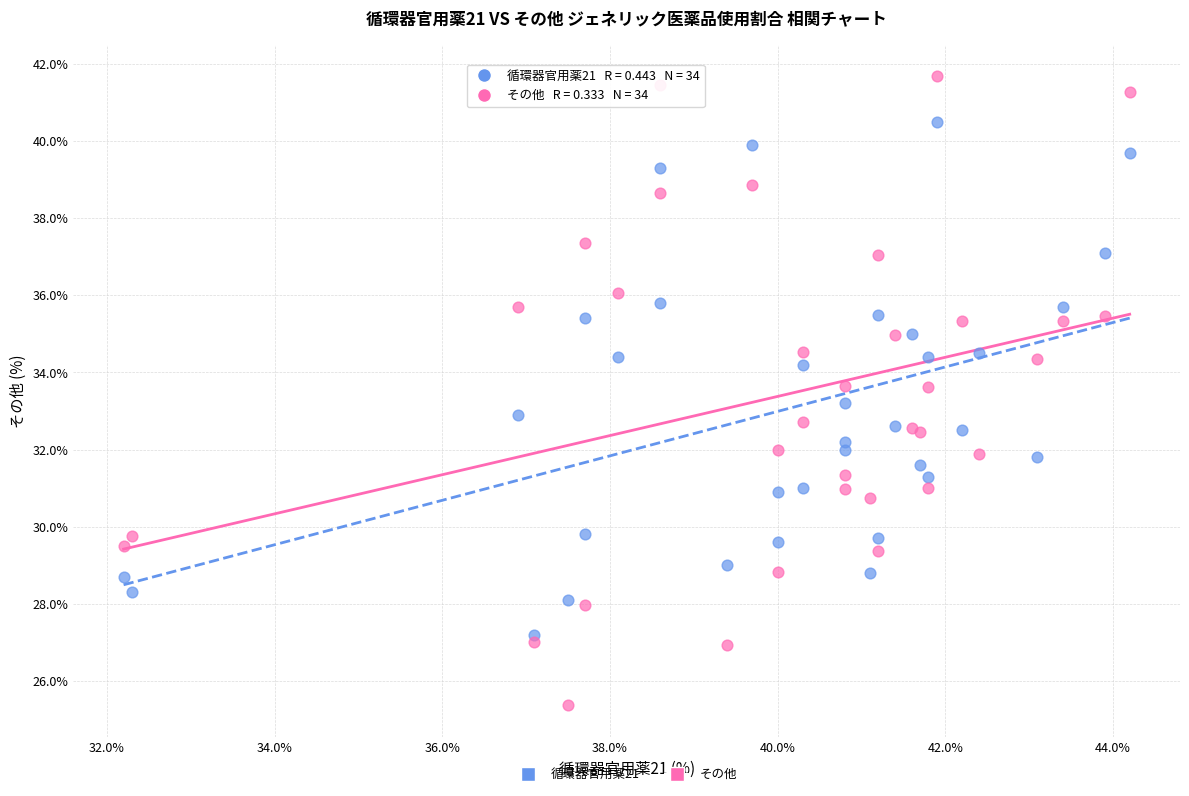

Which series contains the highest Y value?

その他